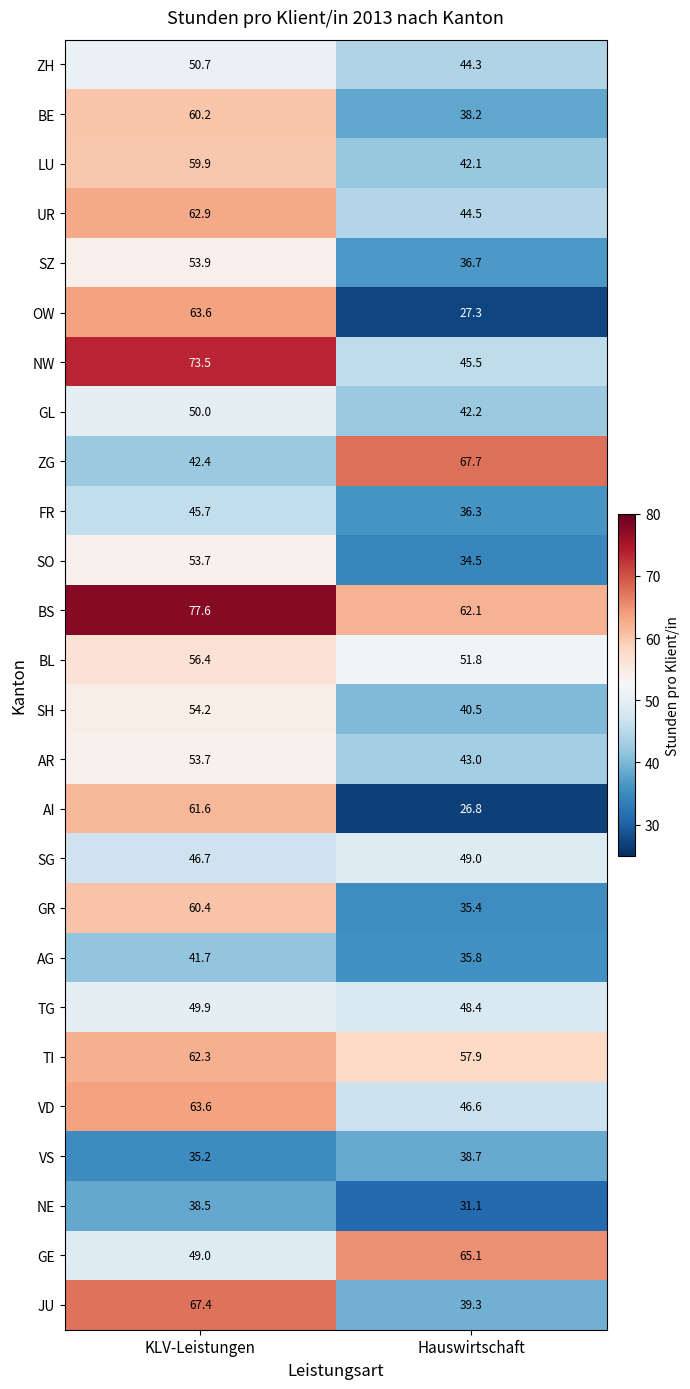

What is the sum of the SZ values at KLV-Leistungen and Hauswirtschaft?

90.6